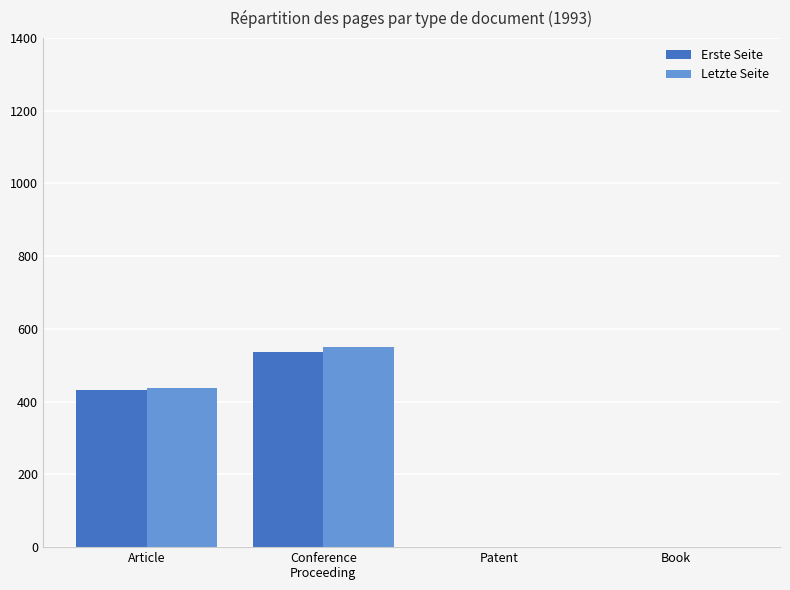

At which category is the sum across all series the highest?

Conference
Proceeding